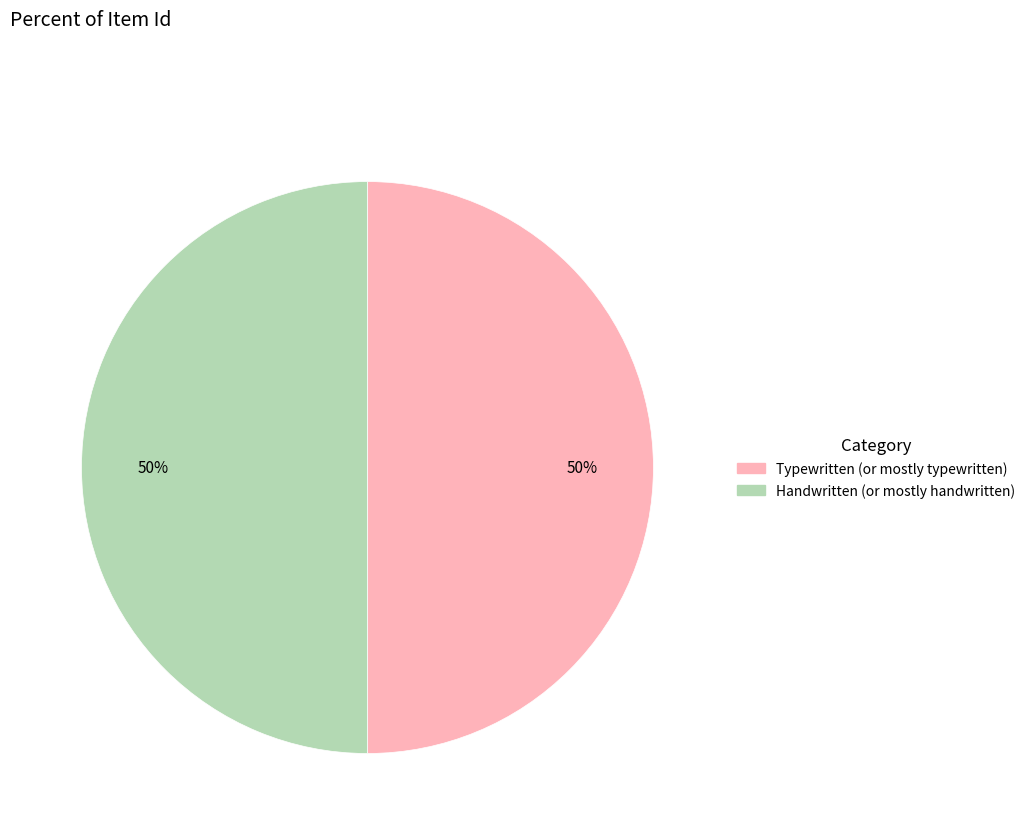

How many slices are in this pie chart?

2